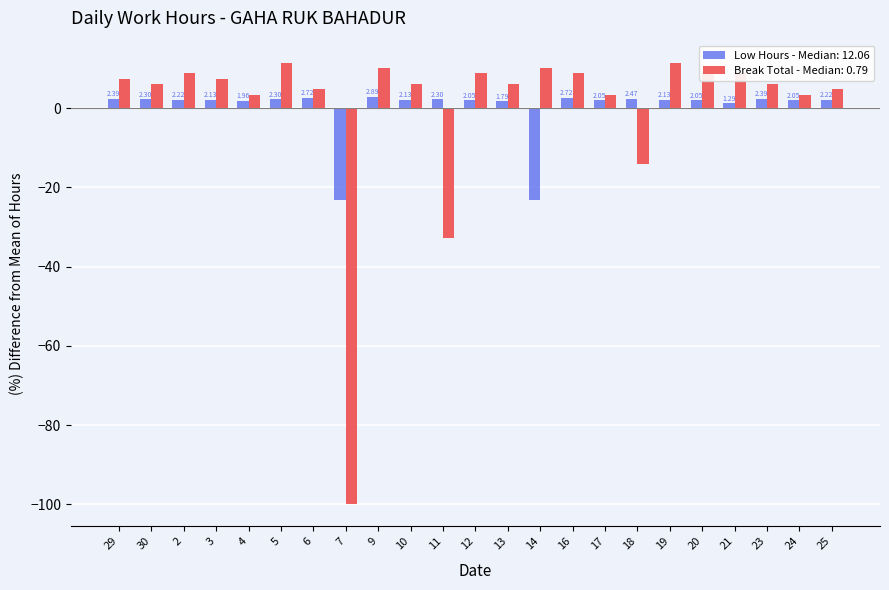

What is the difference between the second highest and second lowest values in the Break Total - Median: 0.79 series?

44.3